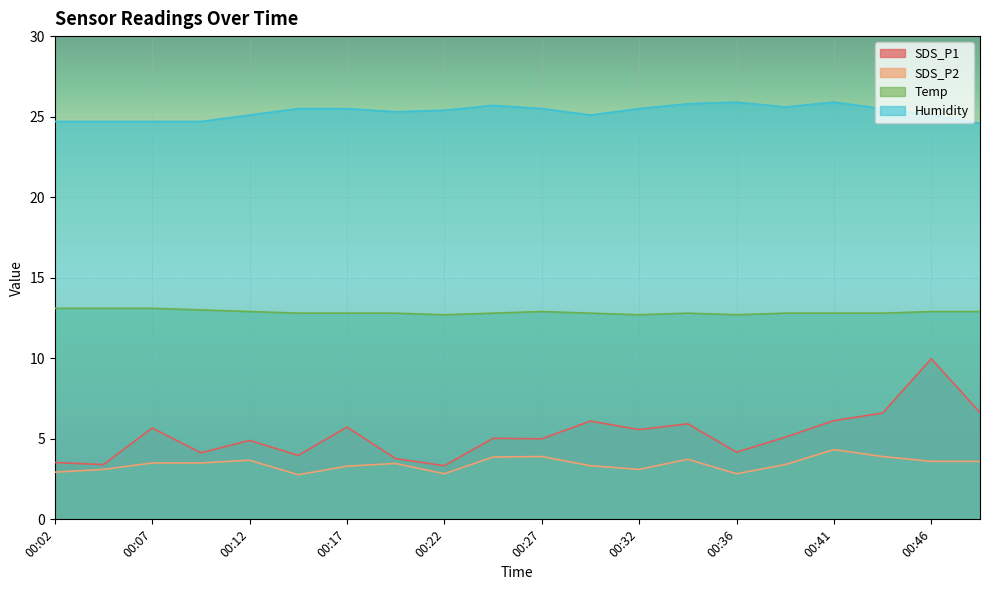

How many lines are shown in the chart?

4